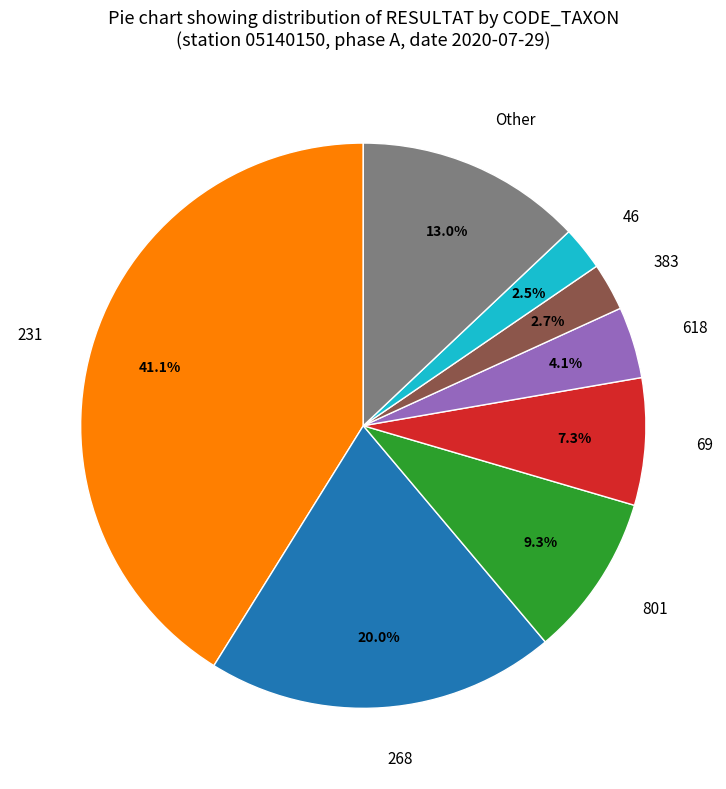

Which slice is the largest?

231